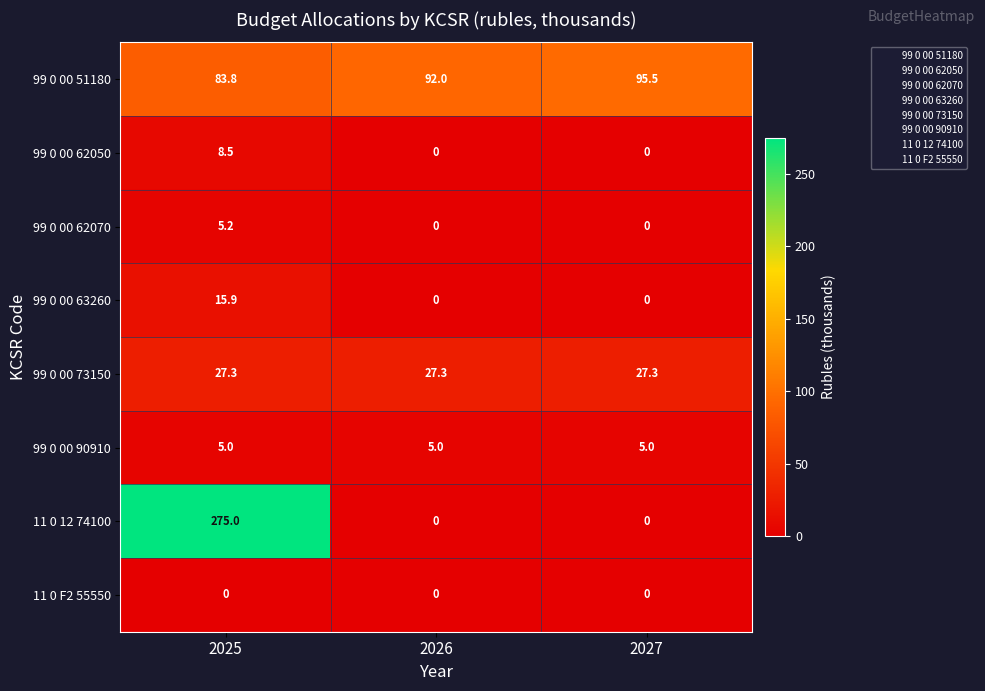

What is the sum of the 99 0 00 51180 values at 2027 and 2026?

187.5